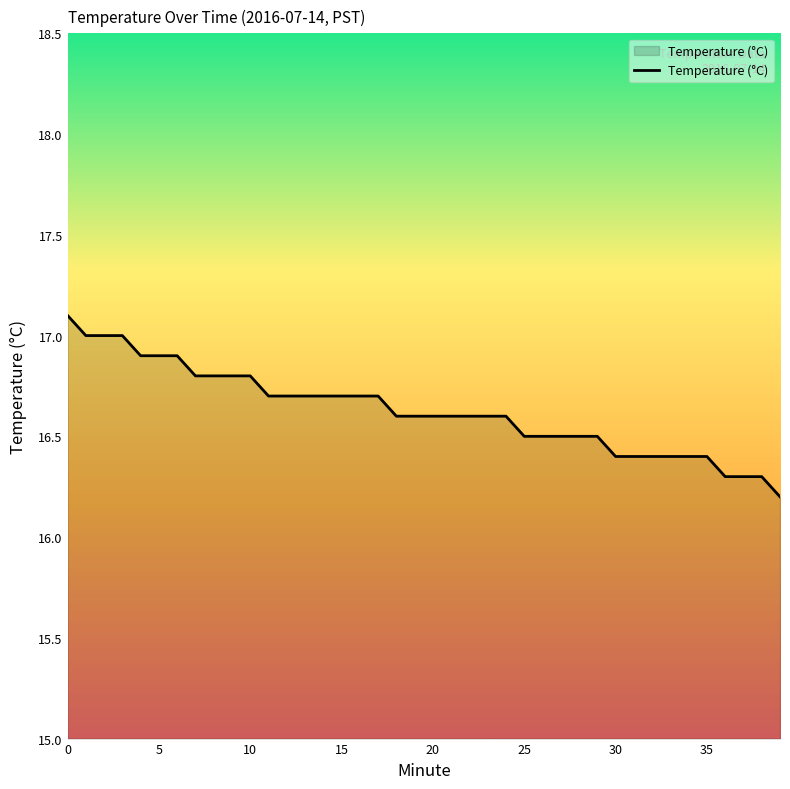

What is the difference between the maximum and minimum values?

0.9